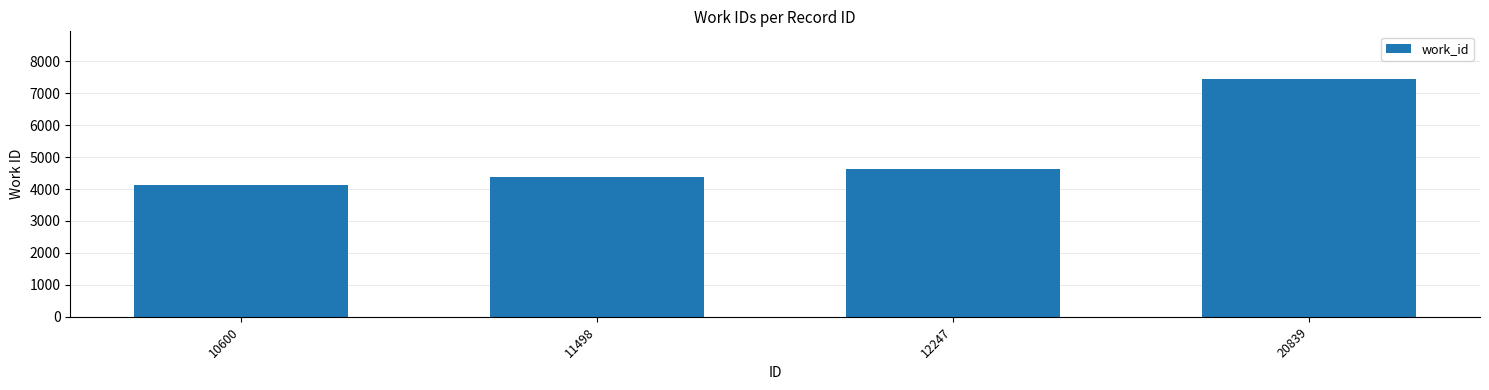

At which label is the value closest to 5779?

12247